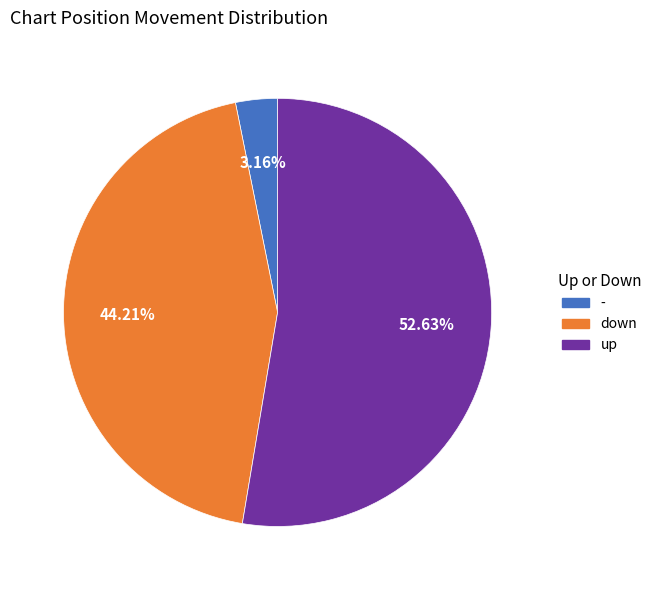

Is there a majority slice in this chart?

Yes